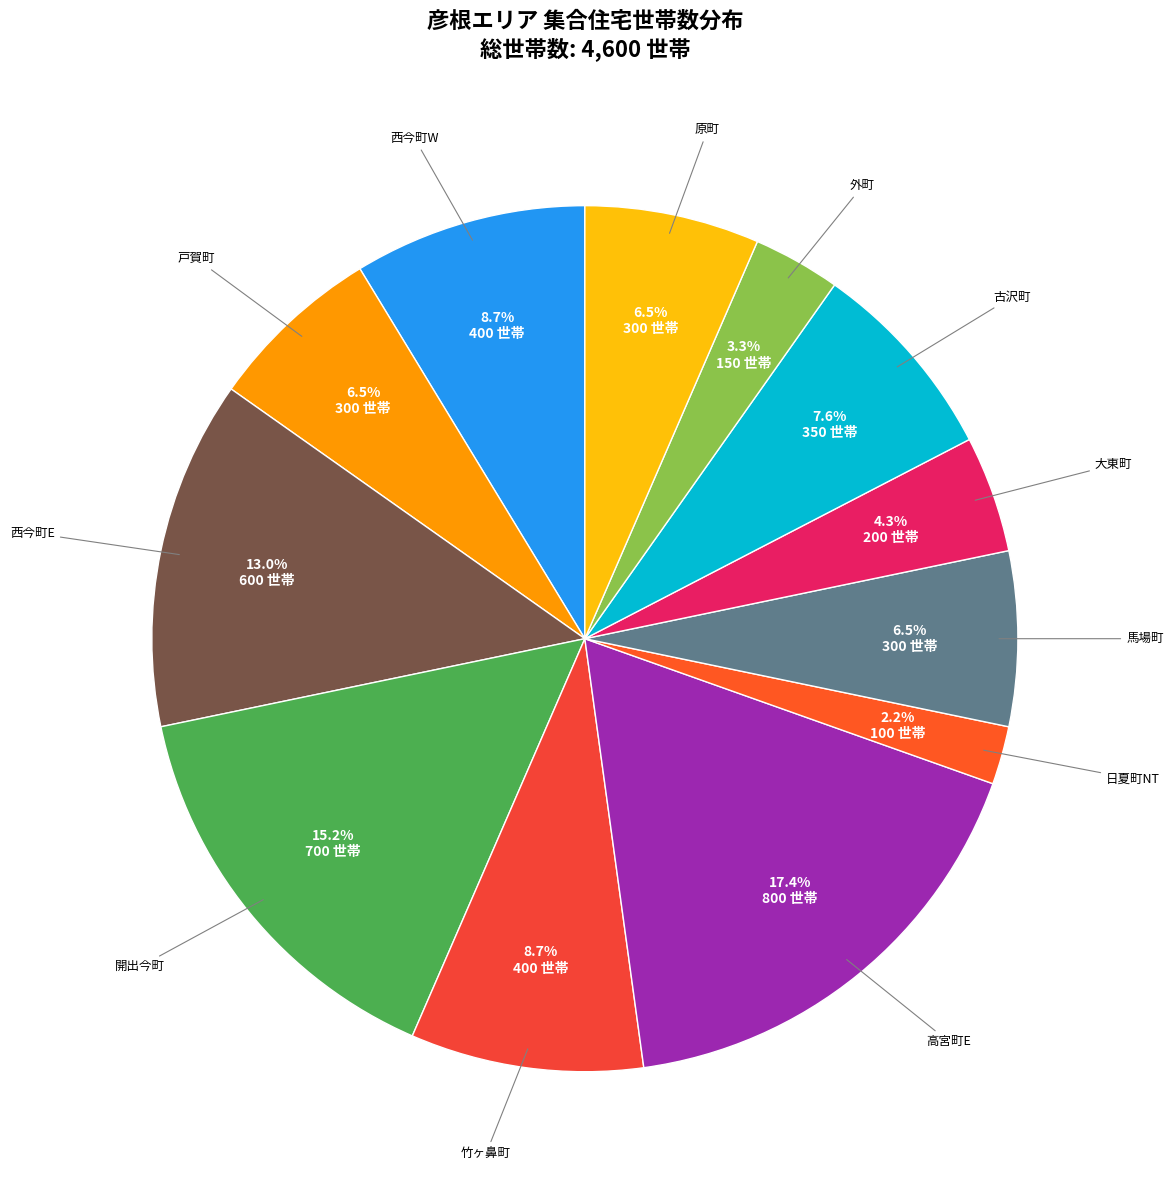

Rank the categories by value from lowest to highest.

日夏町NT, 外町, 大東町, 戸賀町, 馬場町, 原町, 古沢町, 西今町W, 竹ヶ鼻町, 西今町E, 開出今町, 高宮町E